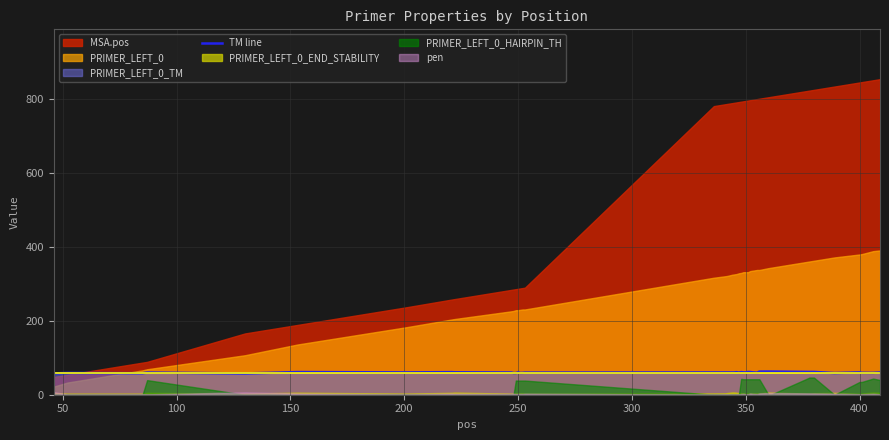

How many lines are shown in the chart?

1